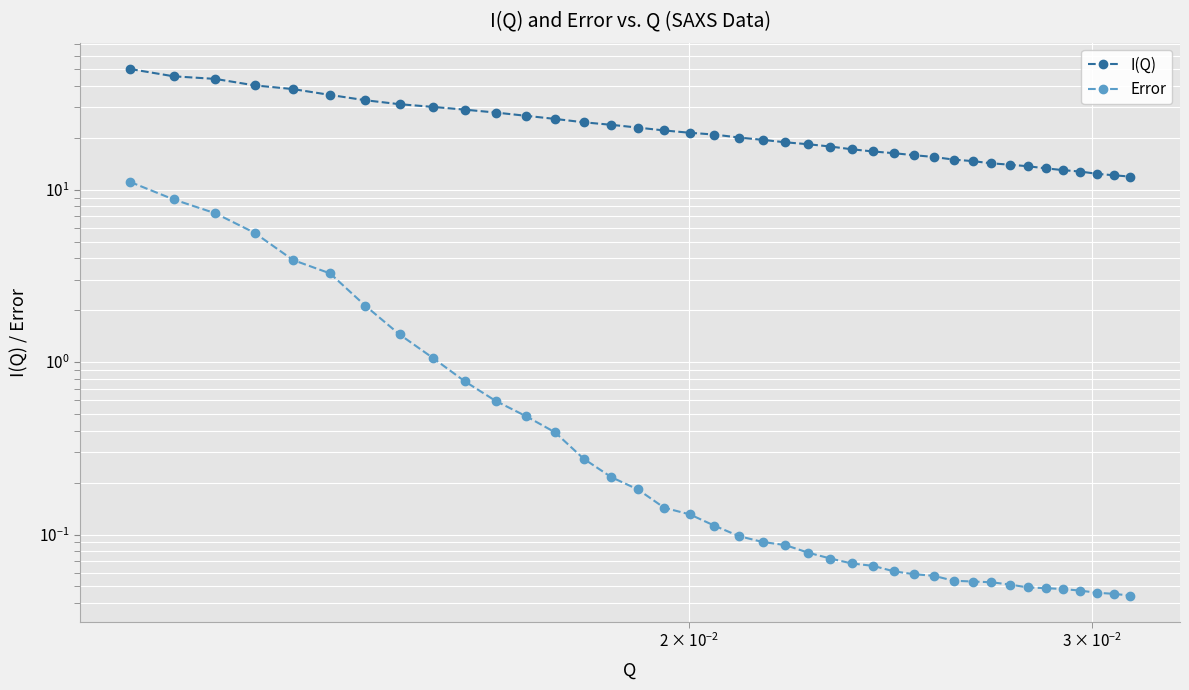

Which series has the widest spread of values?

I(Q)